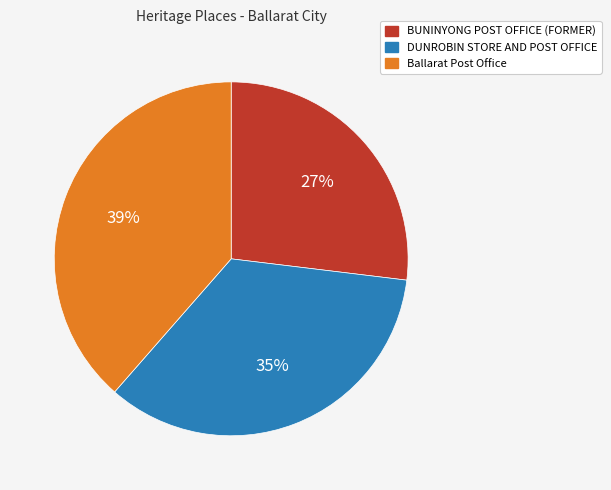

Is it true that BUNINYONG POST OFFICE (FORMER) is 35% of the pie?

False